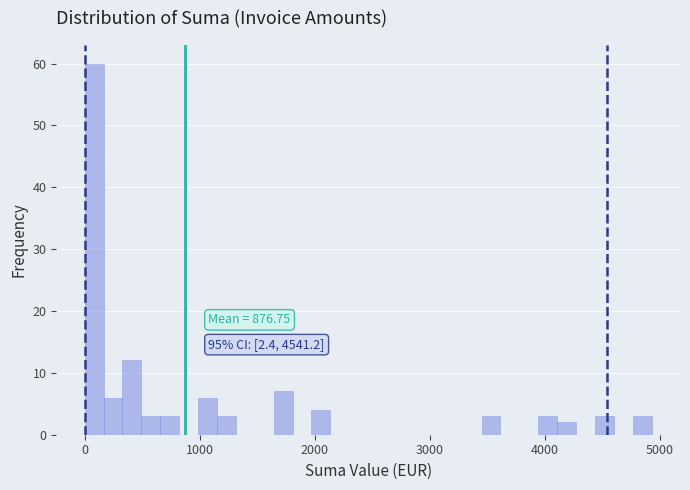

Read against the x-axis, roughly where is the centre of the tallest bar?

100